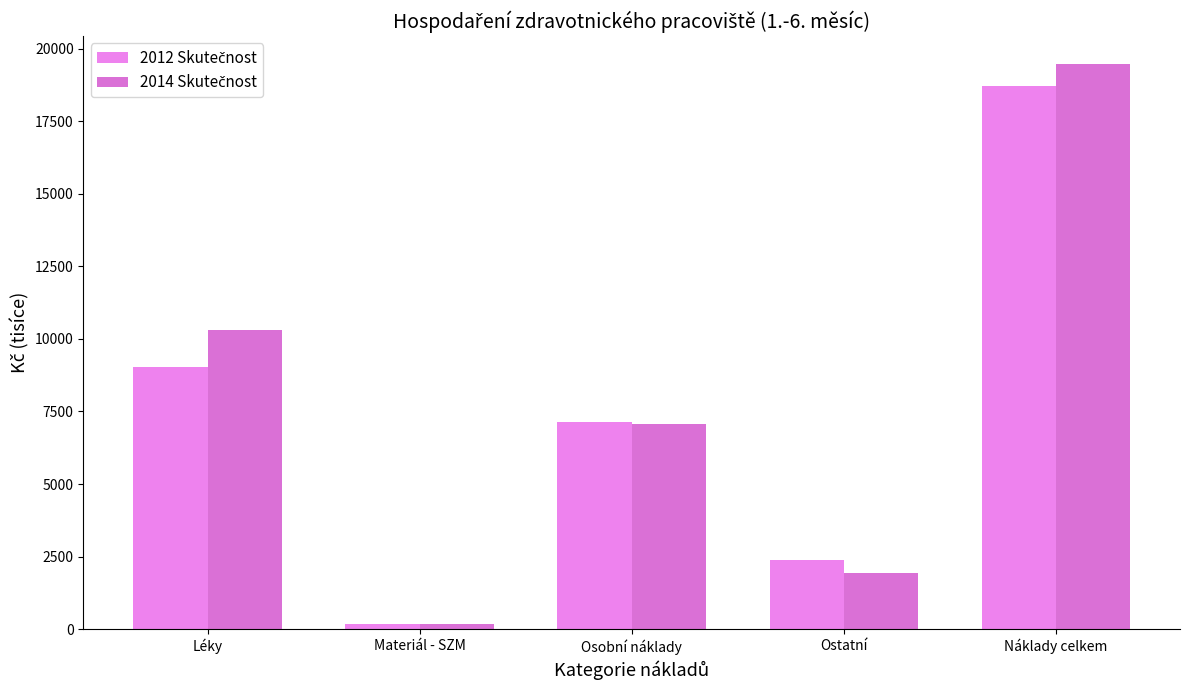

How many bars are there in total?

10